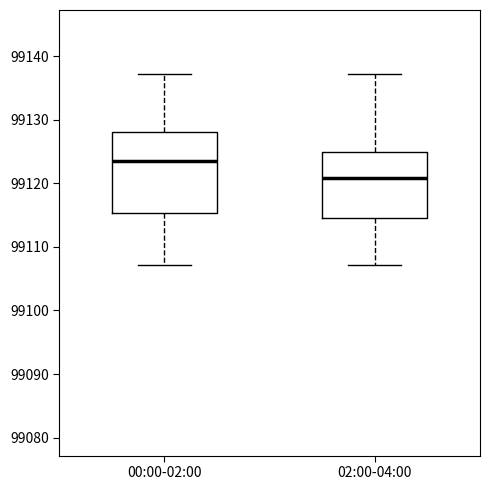

Reading left to right, transcribe this box plot: for each box, give where its median line is, the range the box spans, and where its two whiskers end, as read against the y-axis. The values are not printed on the chart, so give them approximately, as read against the axis.

00:00-02:00: median 99124, box 99115 to 99128, whiskers 99107 to 99137
02:00-04:00: median 99121, box 99115 to 99125, whiskers 99107 to 99137